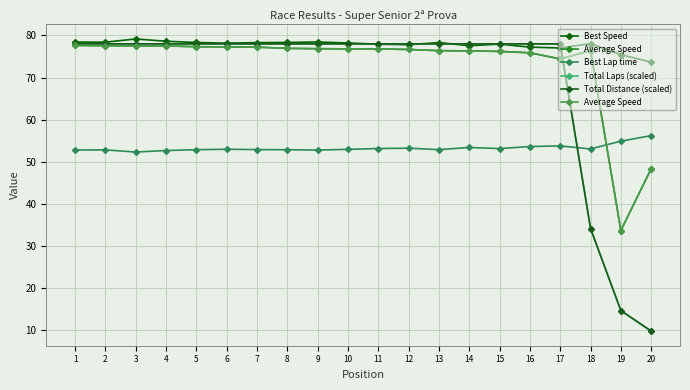

What is the smallest value displayed?

9.8